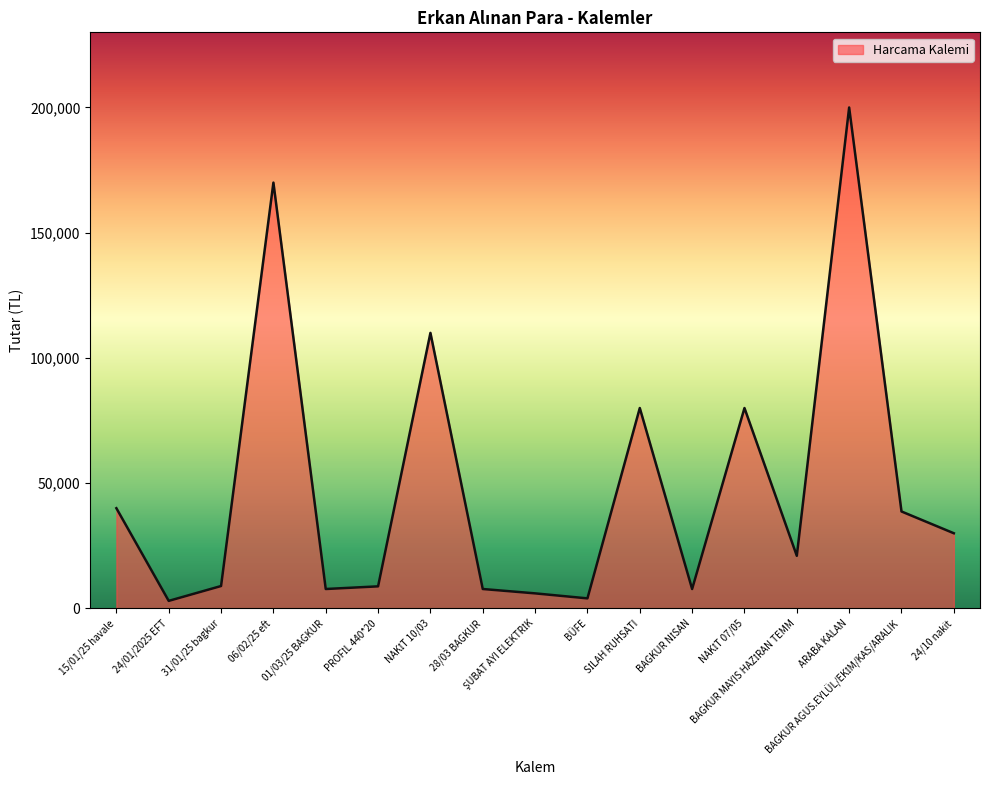

What is the difference between the maximum and minimum values?

197000